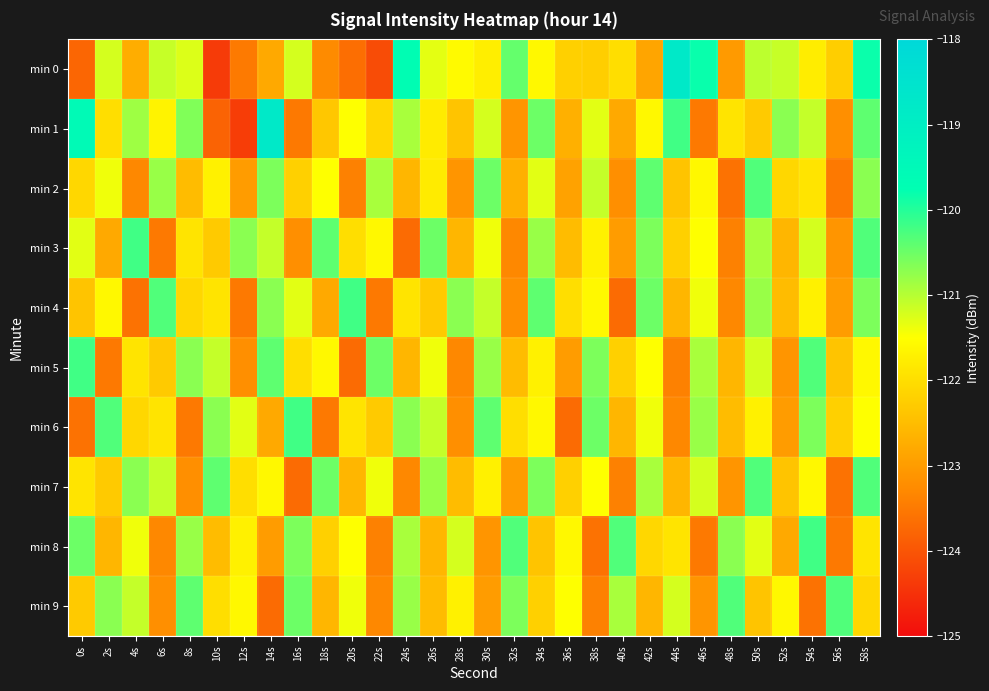

What is the smallest value displayed?

-124.4